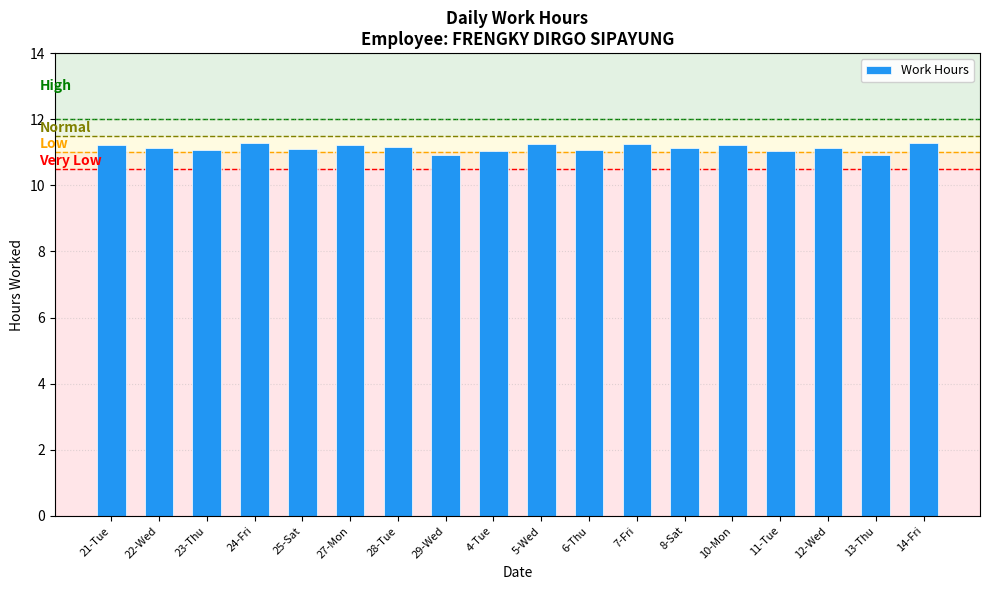

How many bars are there in total?

18